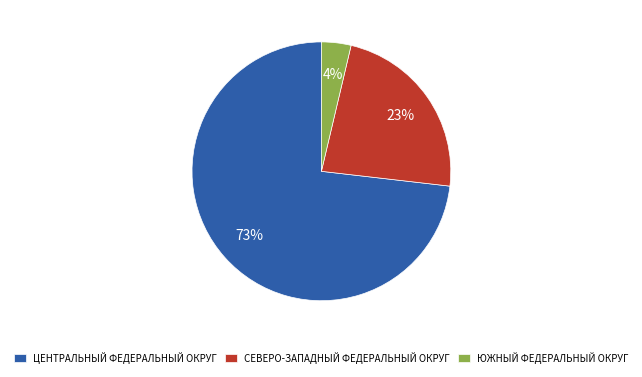

Is there any slice that represents more than half of the pie?

Yes